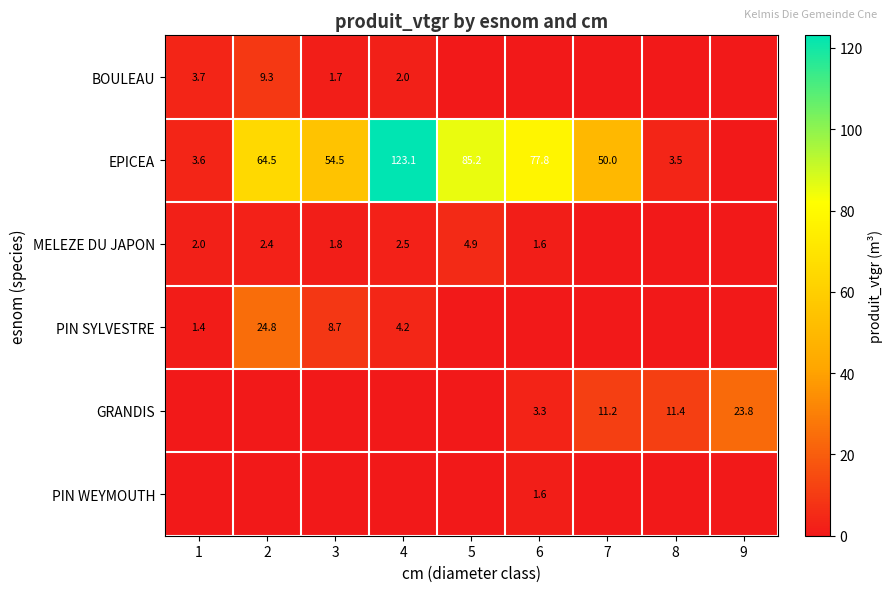

Between 2 and 6, which is larger?

2